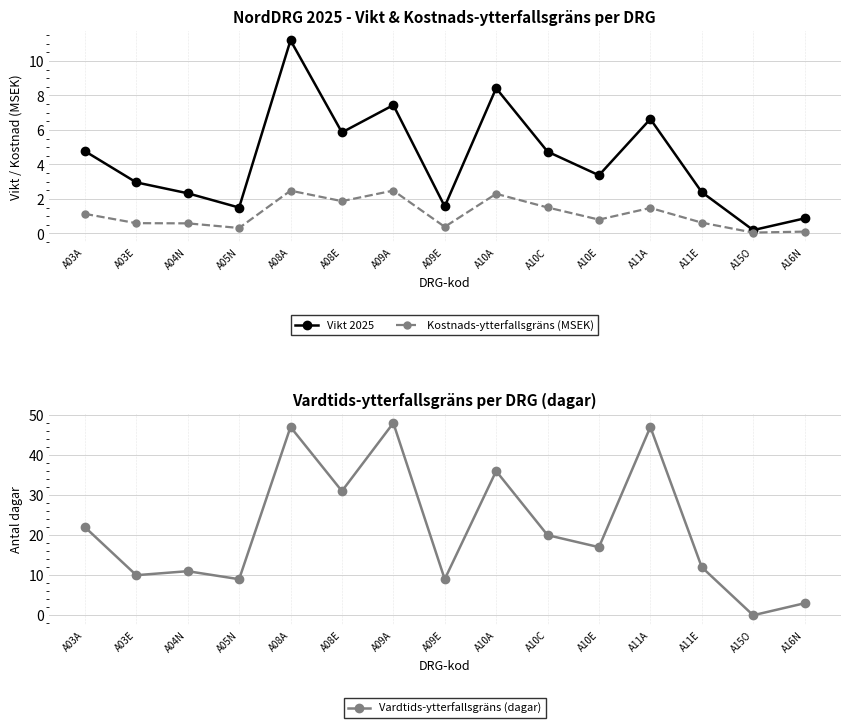

At which category is the sum across all series the highest?

A08A